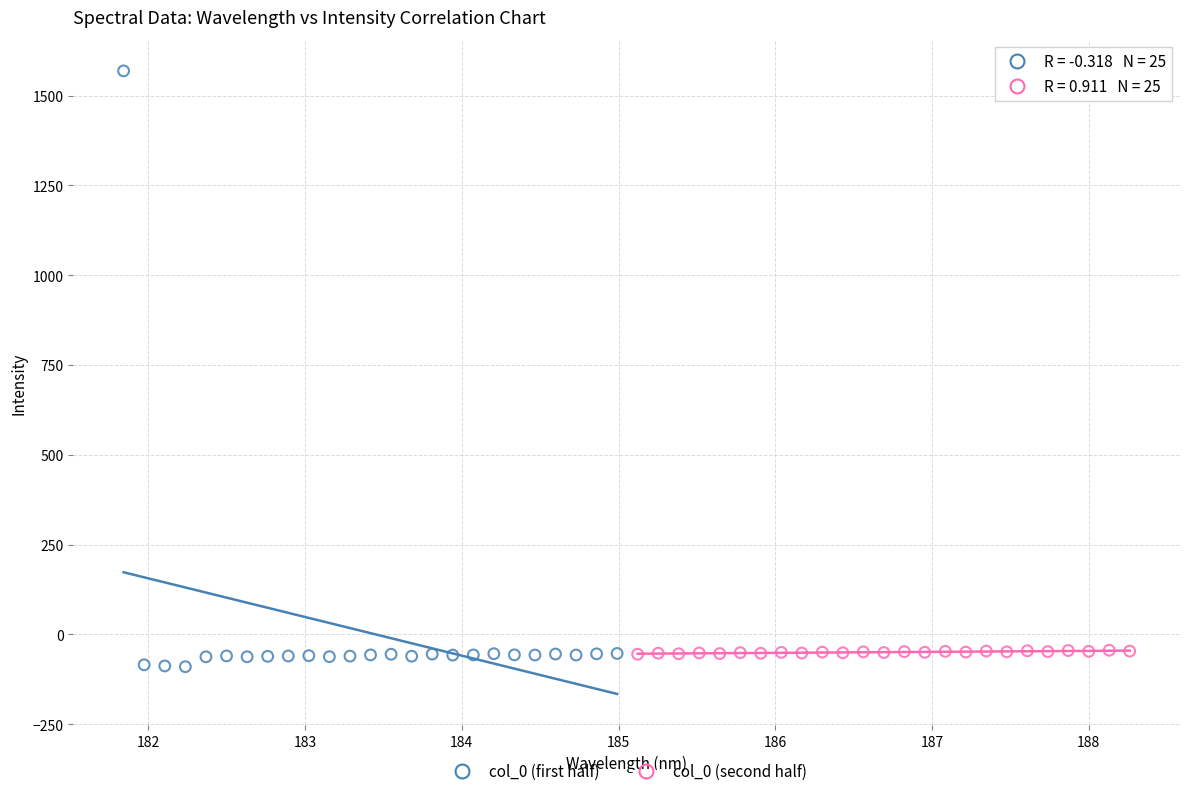

What are all the series names shown in the legend?

col_0 (first half), col_0 (second half)